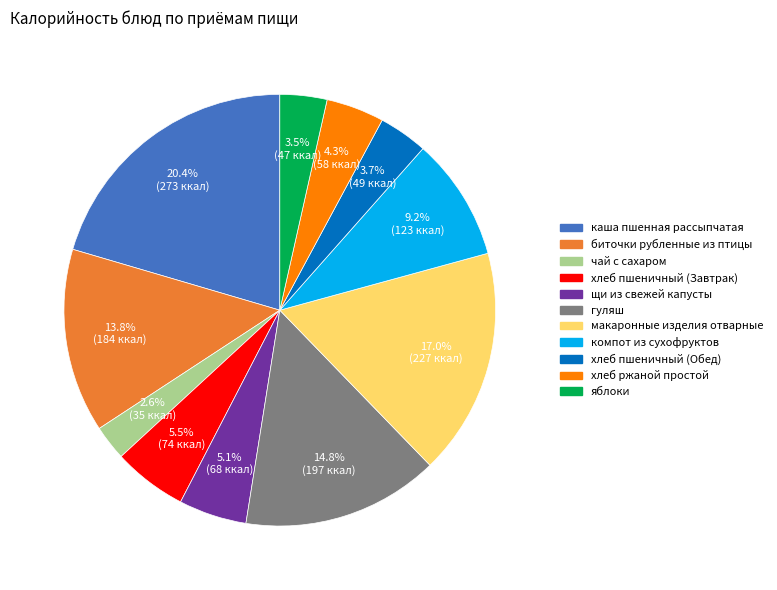

What percentage is the щи из свежей капусты slice, to the nearest percent?

5%